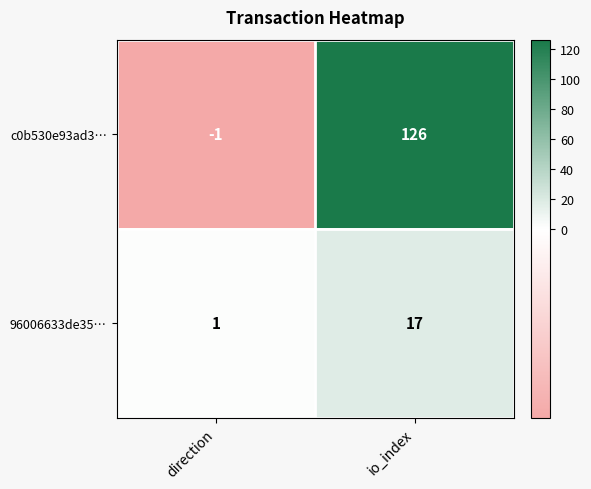

At which label does 96006633de35… reach its peak?

io_index